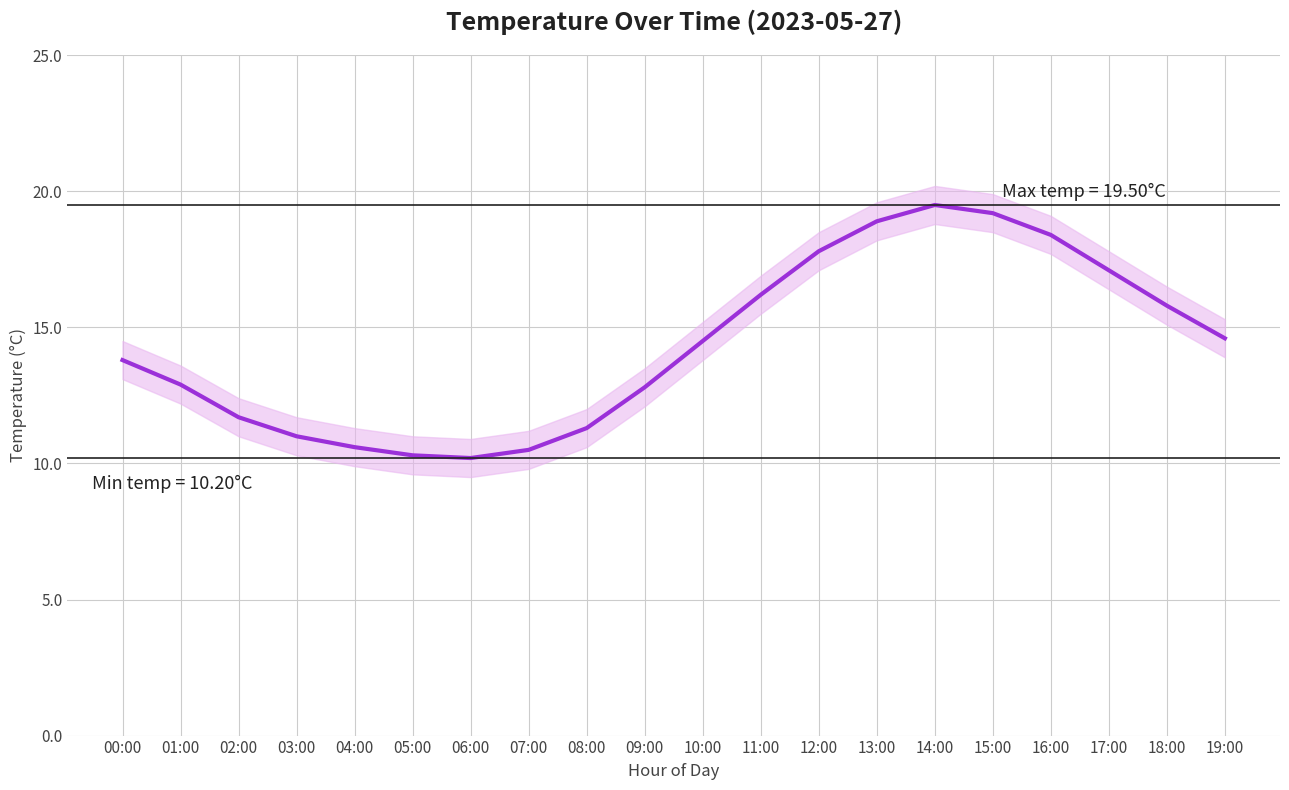

True or false: the data has more than 2 interior local peaks.

False